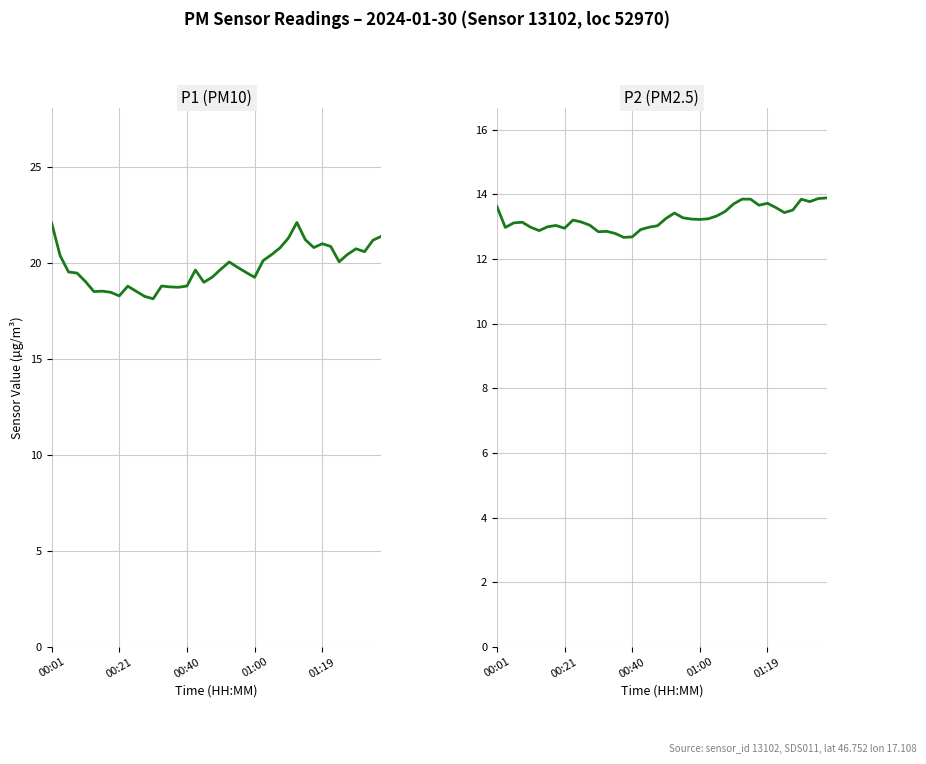

What are all the series names shown in the legend?

P1, P2